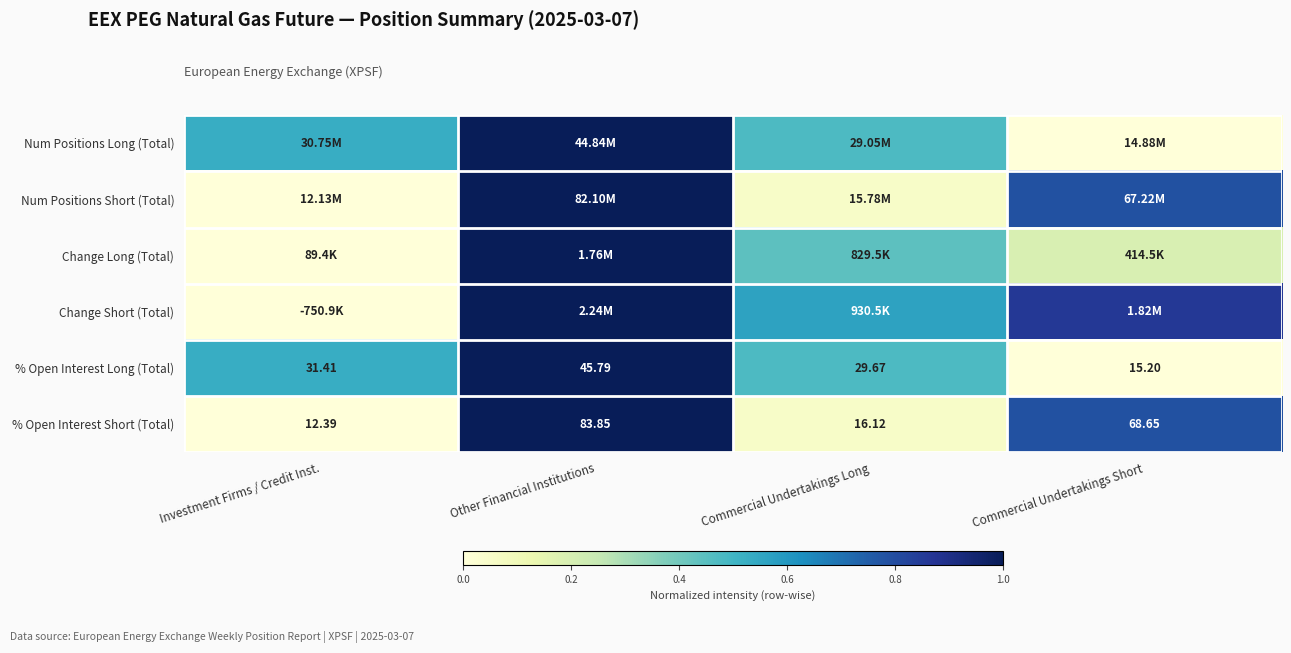

Rank the categories by % Open Interest Short (Total) value from lowest to highest.

Investment Firms / Credit Inst., Commercial Undertakings Long, Commercial Undertakings Short, Other Financial Institutions